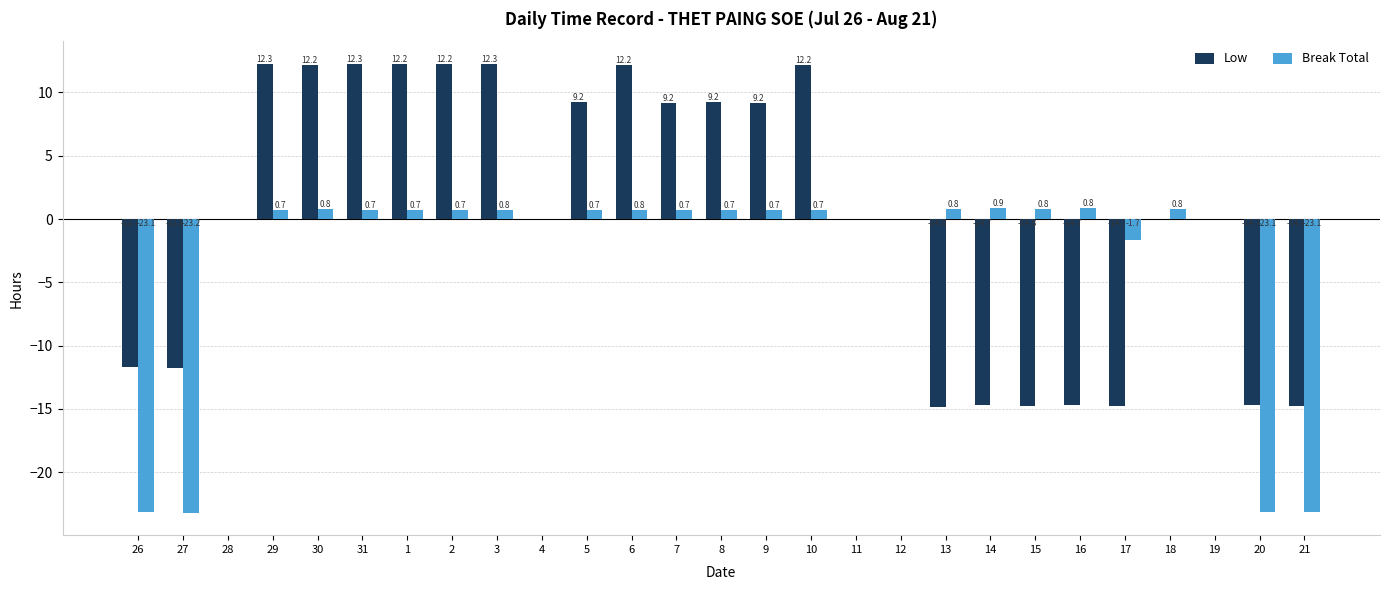

Which series has the widest spread of values?

Low